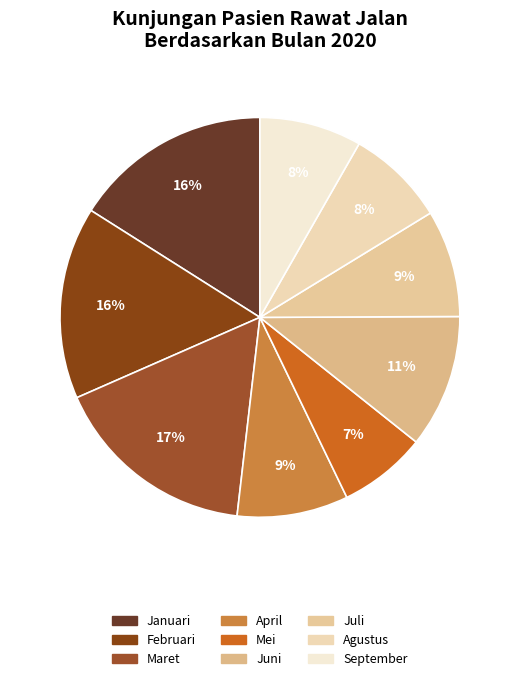

To the nearest percent, what is the combined percentage of Maret and September?

25%